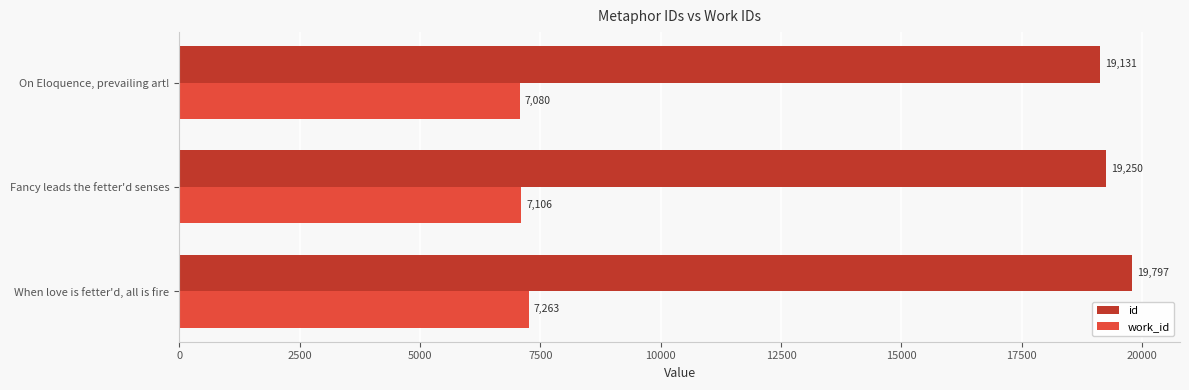

Which series has the largest total across all categories?

id